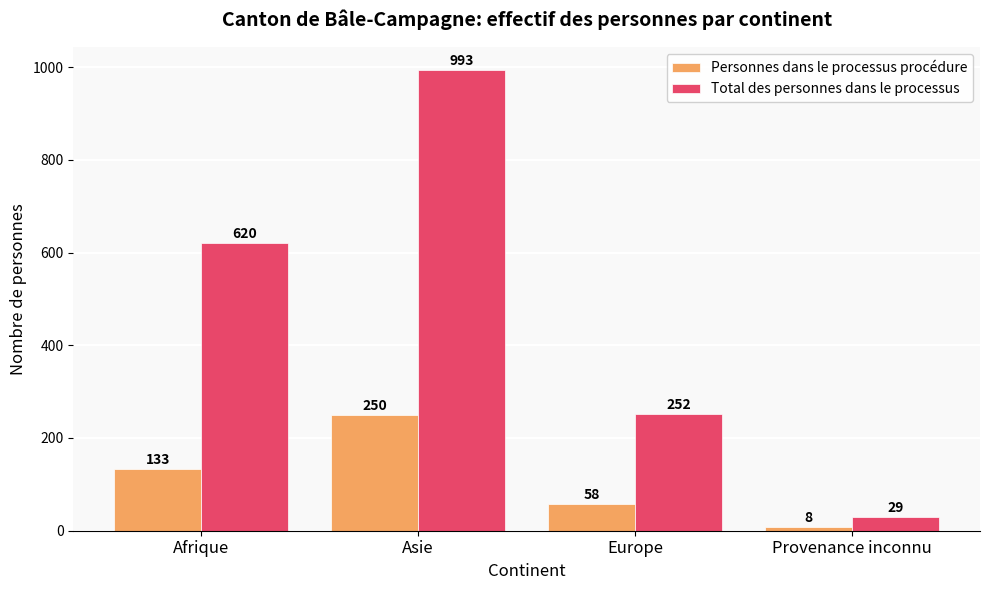

Which series has the largest total across all categories?

Total des personnes dans le processus